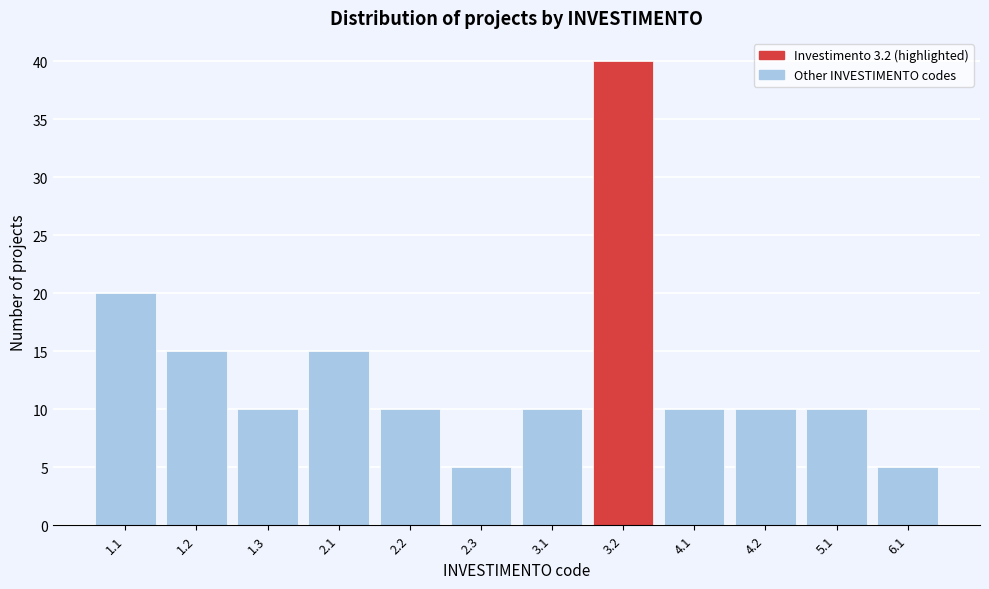

Reading left to right, what are all the values shown in this chart?

20	15	10	15	10	5	10	40	10	10	10	5